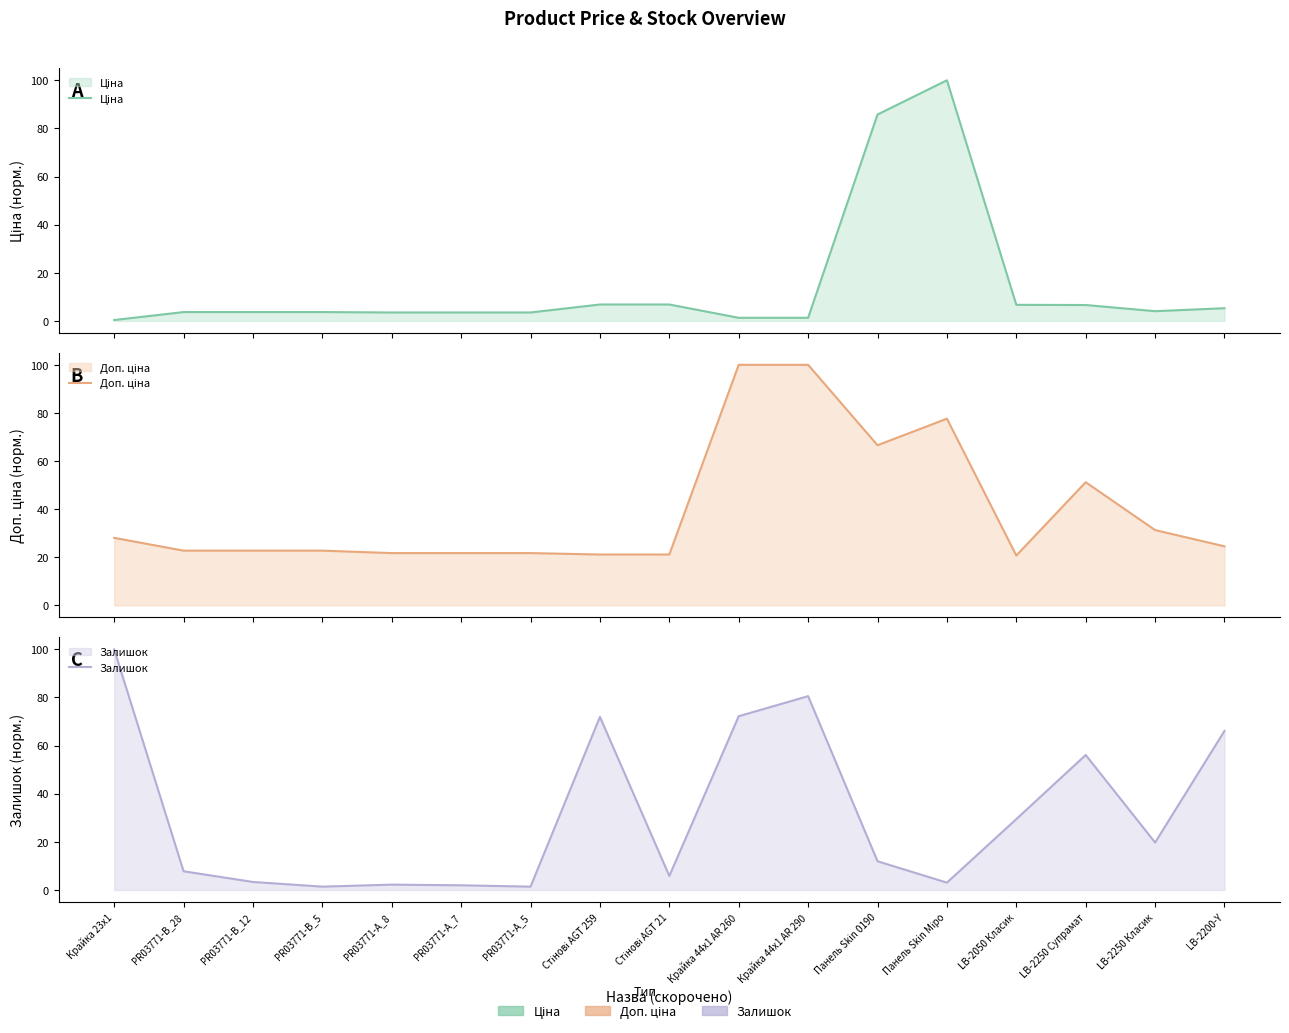

Which category has the lowest value in the Ціна series?

Крайка 23x1